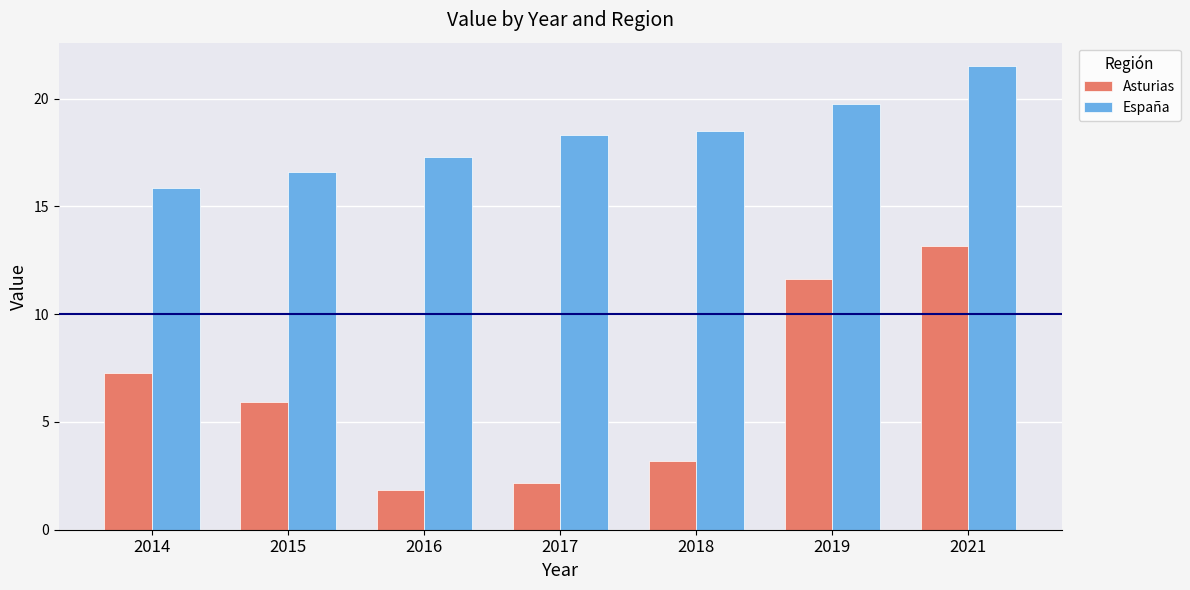

What is the sum of all Asturias values?

45.2